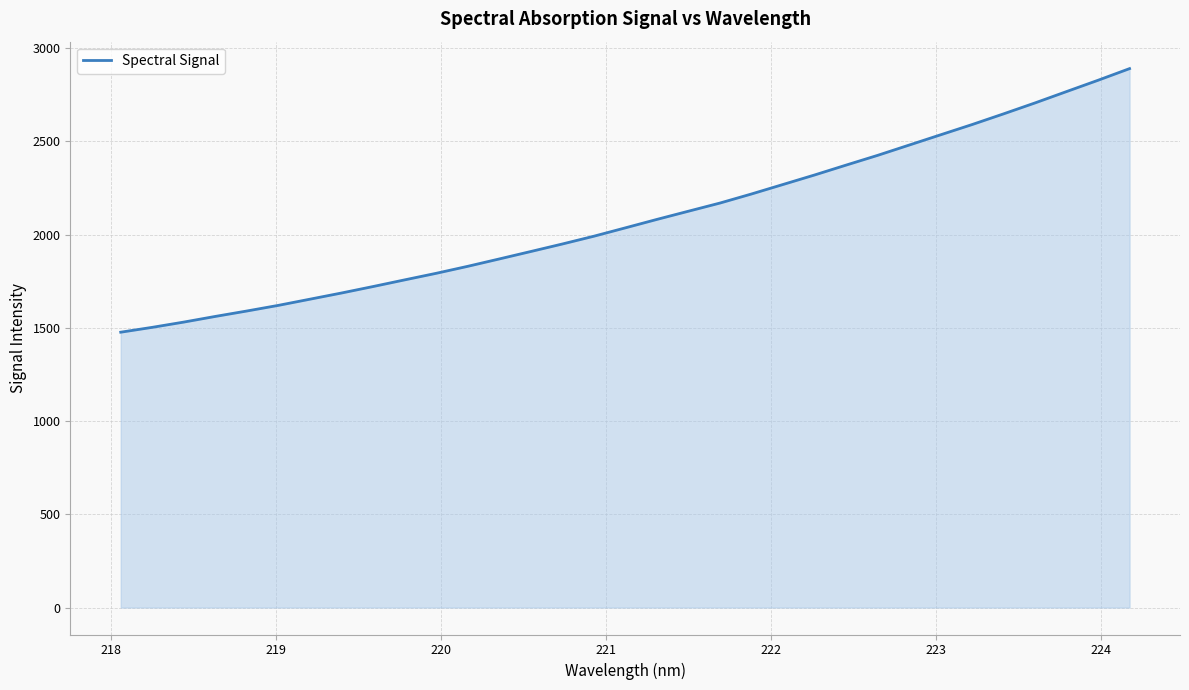

What is the difference between the maximum and minimum values?

1413.2